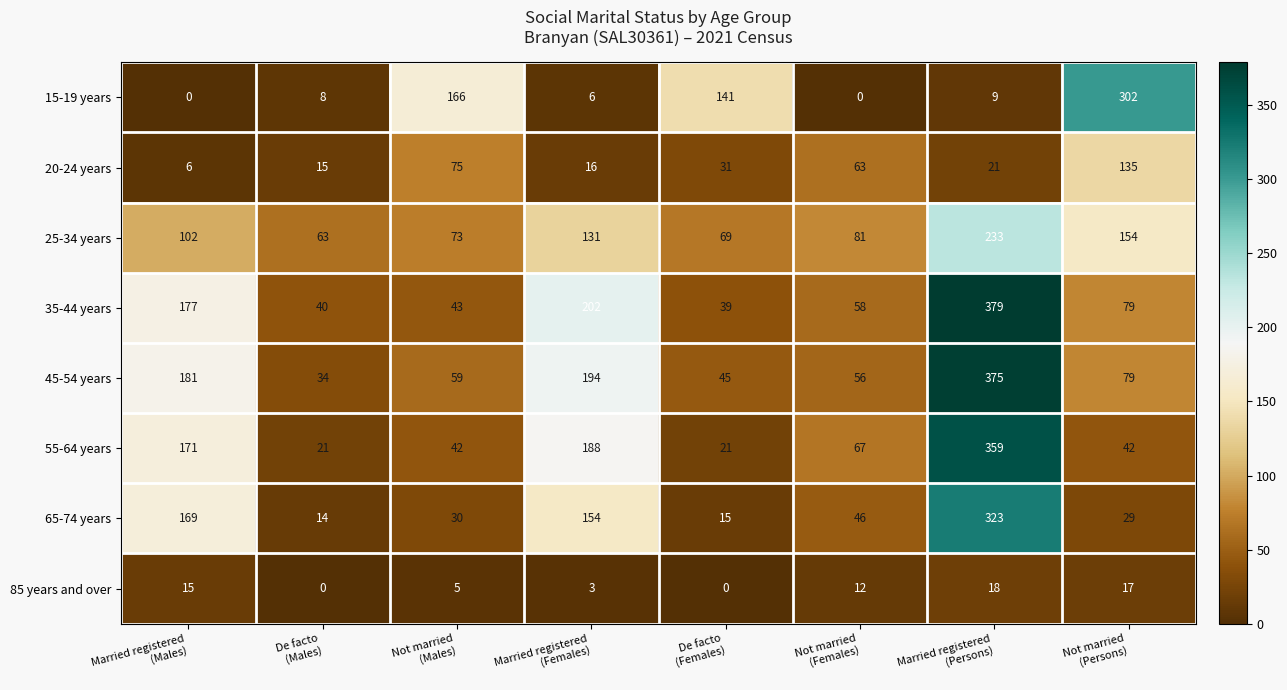

What is the sum of all 65-74 years values?

780